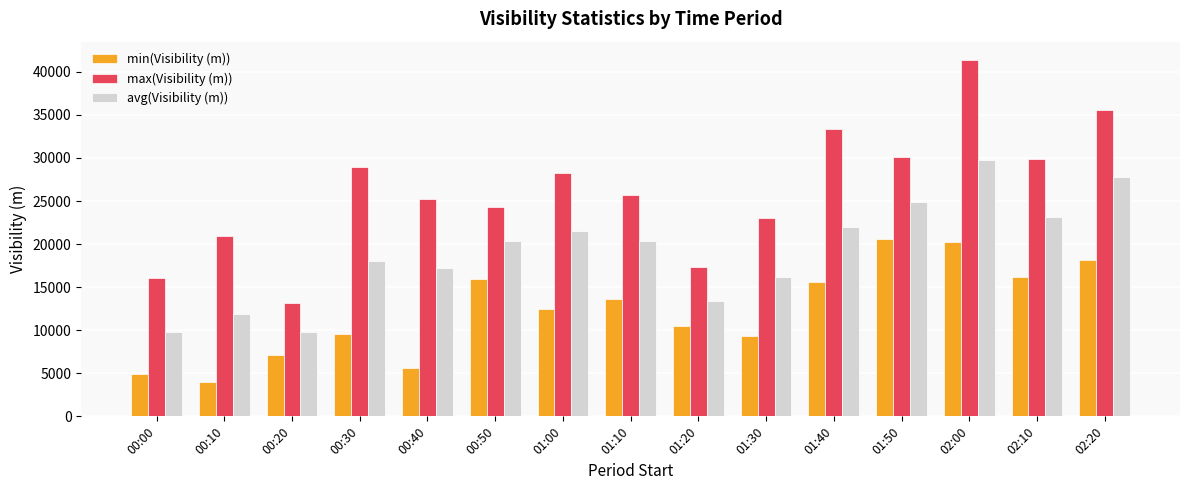

What is the total value across all series at 00:00?

30758